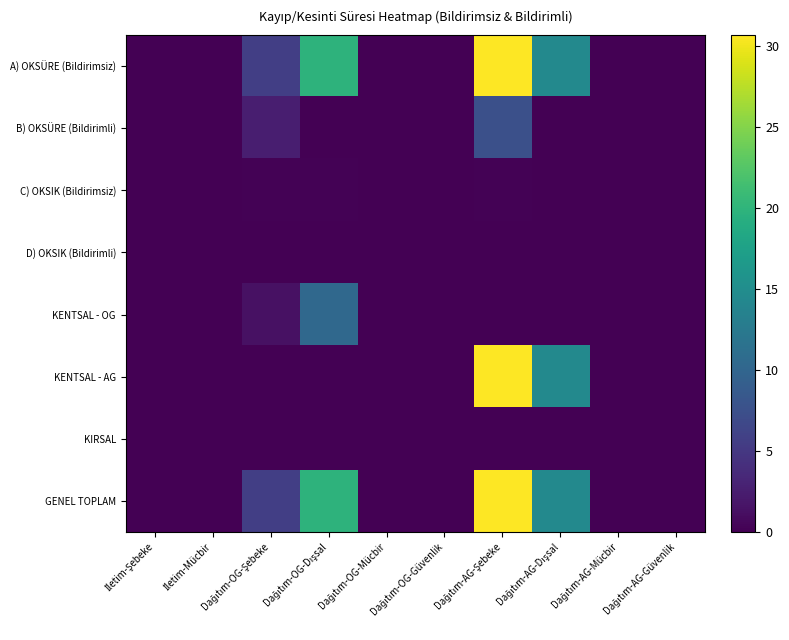

At how many categories does at least one series exceed 9?

3